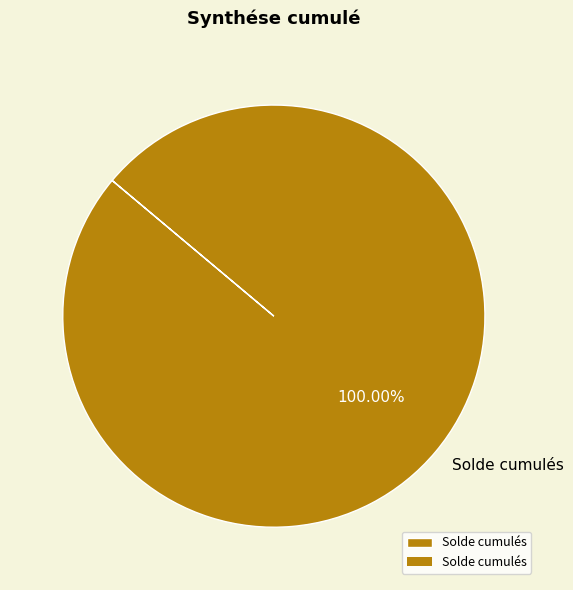

Rank the categories by value from lowest to highest.

Solde cumulés